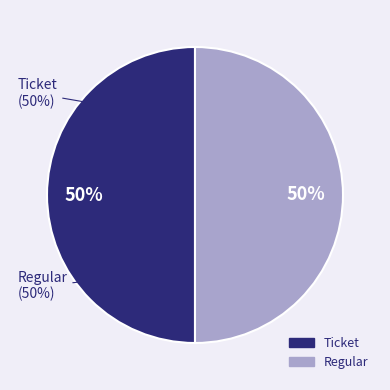

What is the largest slice in the pie chart?

Regular